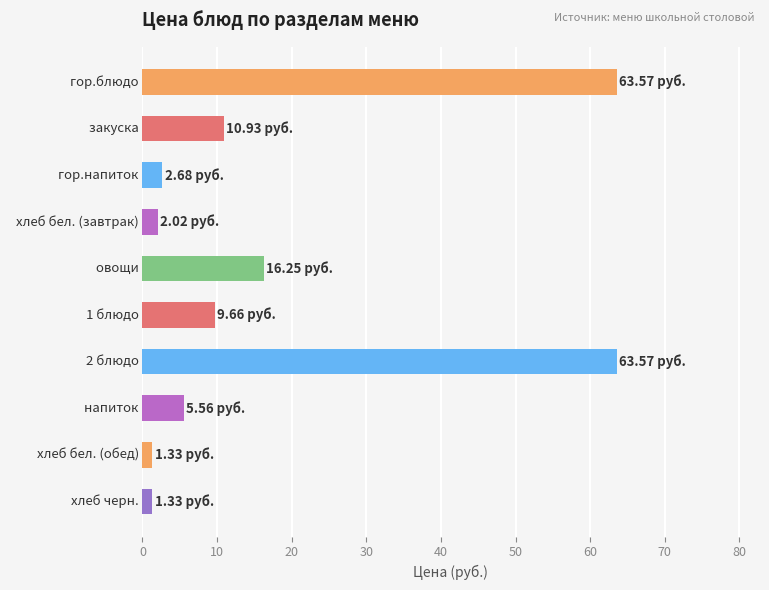

What is the difference between the second highest and minimum values?

62.2